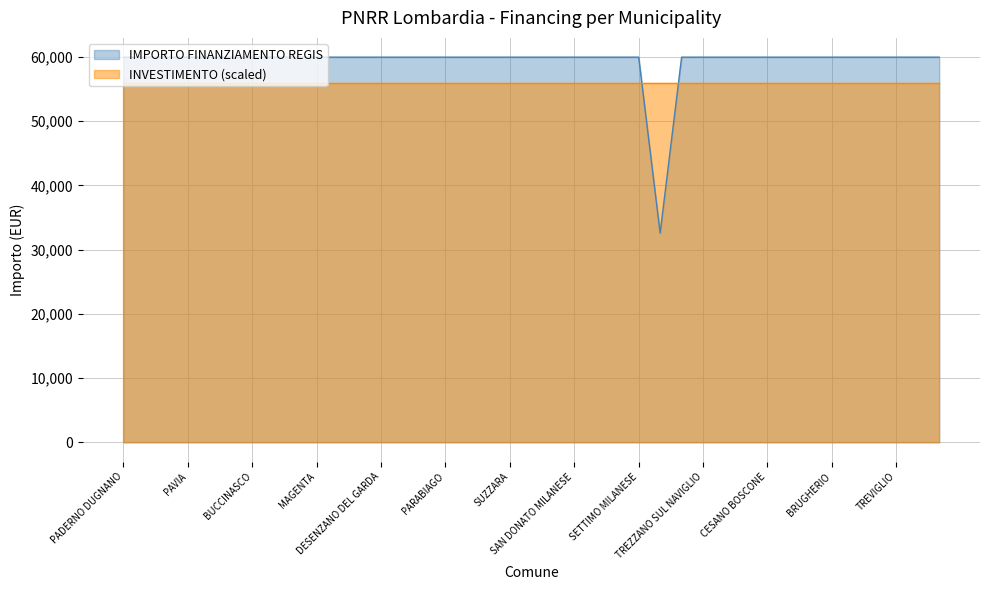

How many lines are shown in the chart?

2